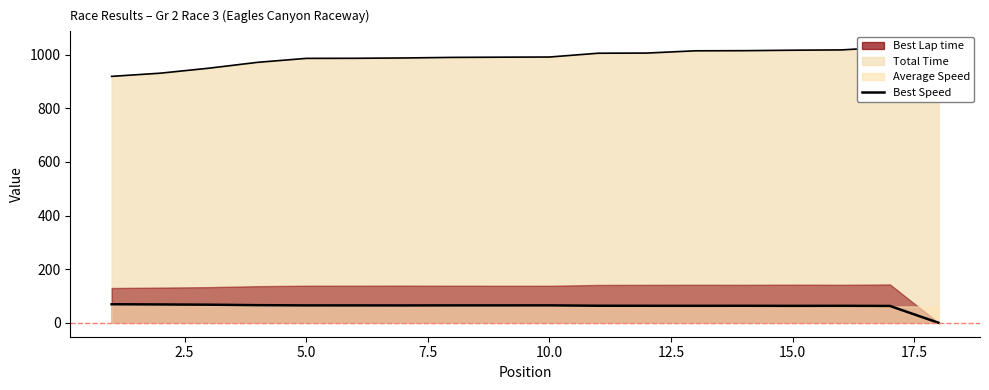

Is it true that the value at 16 is 104.9?

False